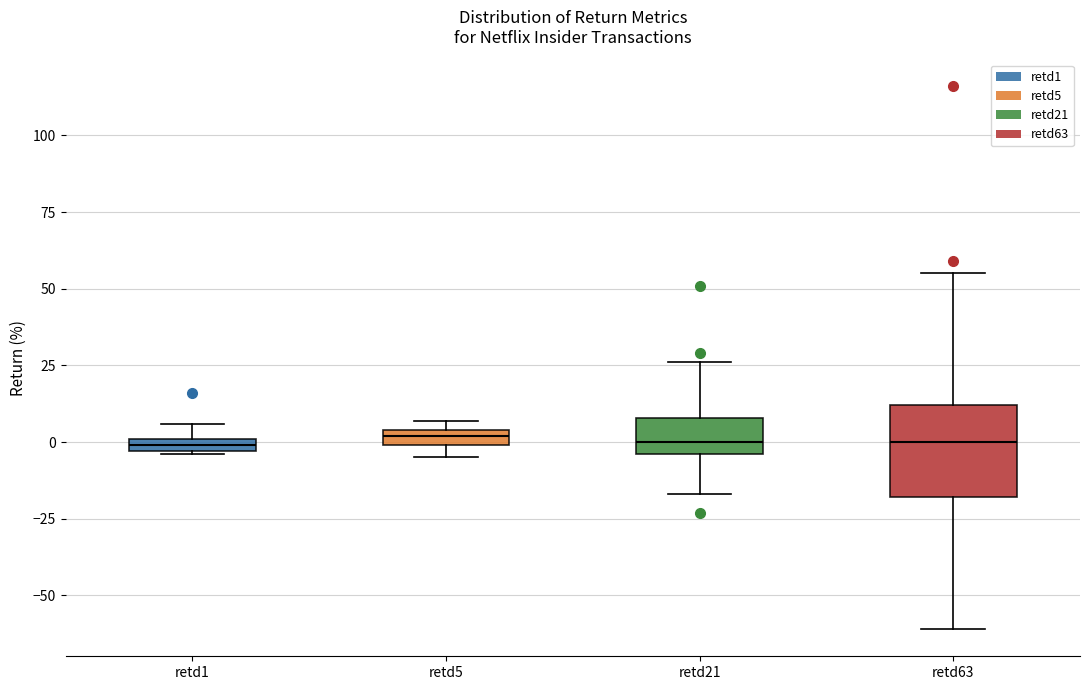

Comparing the boxes themselves (not the whiskers), which one is the tallest?

retd63